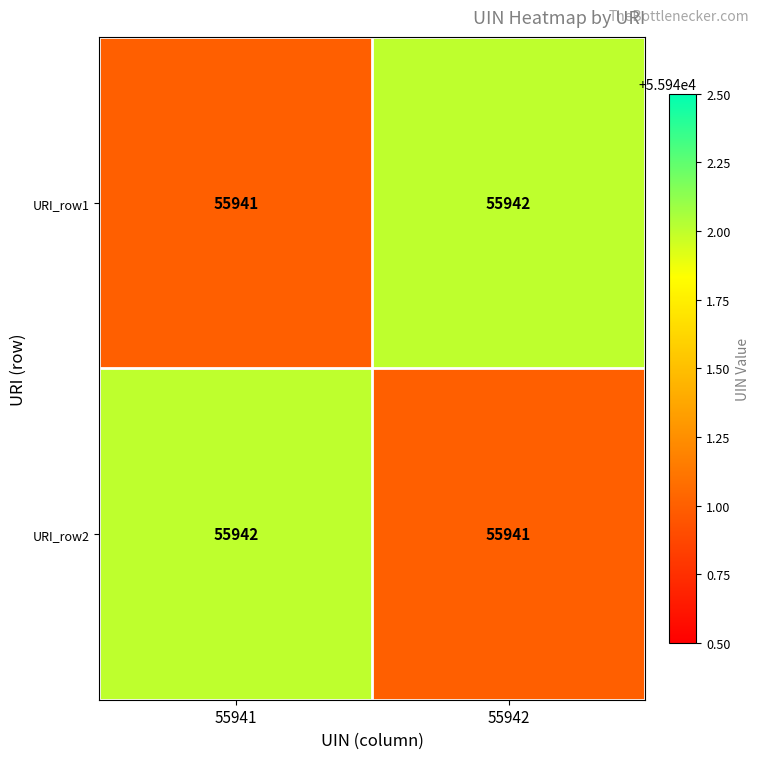

Reading left to right, list all the values displayed in this chart.

URI_row1: 55941	55942
URI_row2: 55942	55941